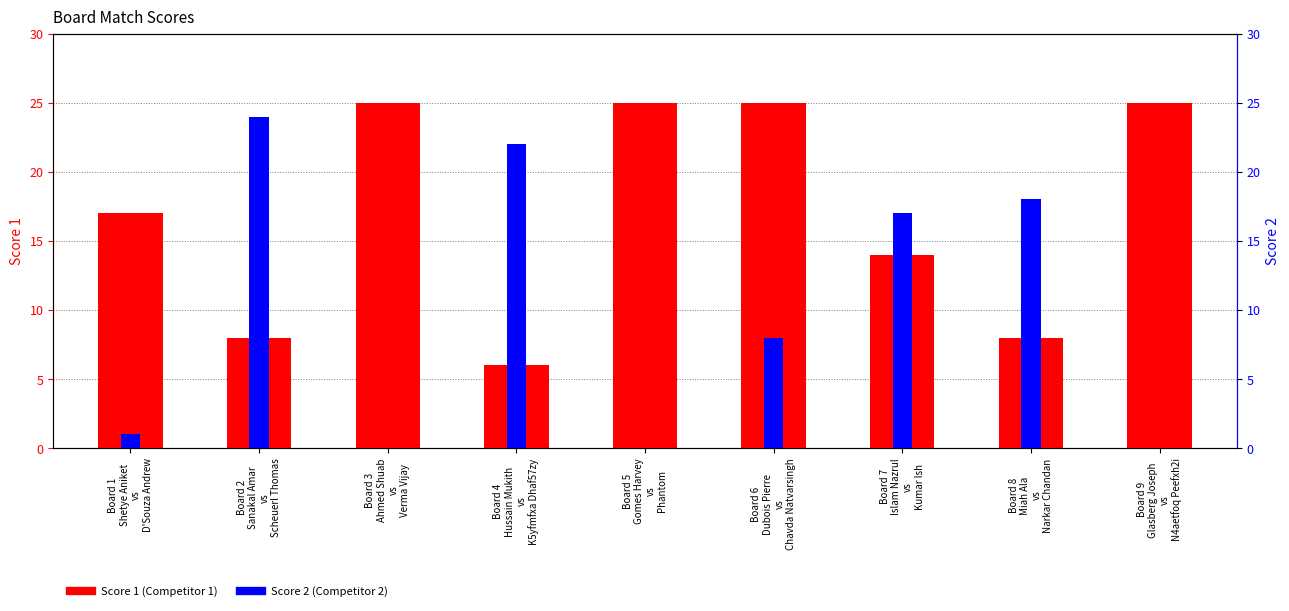

Reading left to right, list all the values displayed in this chart.

Score 1: Board 1
Shetye Aniket
vs
D'Souza Andrew=17	Board 2
Sanakal Amar
vs
Scheuerl Thomas=8	Board 3
Ahmed Shuab
vs
Verma Vijay=25	Board 4
Hussain Mukith
vs
K5yfmfxa Dhaf57zy=6	Board 5
Gomes Harvey
vs
Phantom=25	Board 6
Dubois Pierre
vs
Chavda Natvarsingh=25	Board 7
Islam Nazrul
vs
Kumar Ish=14	Board 8
Miah Ala
vs
Narkar Chandan=8	Board 9
Glasberg Joseph
vs
N4aetfoq Peefxh2i=25
Score 2: Board 1
Shetye Aniket
vs
D'Souza Andrew=1	Board 2
Sanakal Amar
vs
Scheuerl Thomas=24	Board 3
Ahmed Shuab
vs
Verma Vijay=0	Board 4
Hussain Mukith
vs
K5yfmfxa Dhaf57zy=22	Board 5
Gomes Harvey
vs
Phantom=0	Board 6
Dubois Pierre
vs
Chavda Natvarsingh=8	Board 7
Islam Nazrul
vs
Kumar Ish=17	Board 8
Miah Ala
vs
Narkar Chandan=18	Board 9
Glasberg Joseph
vs
N4aetfoq Peefxh2i=0